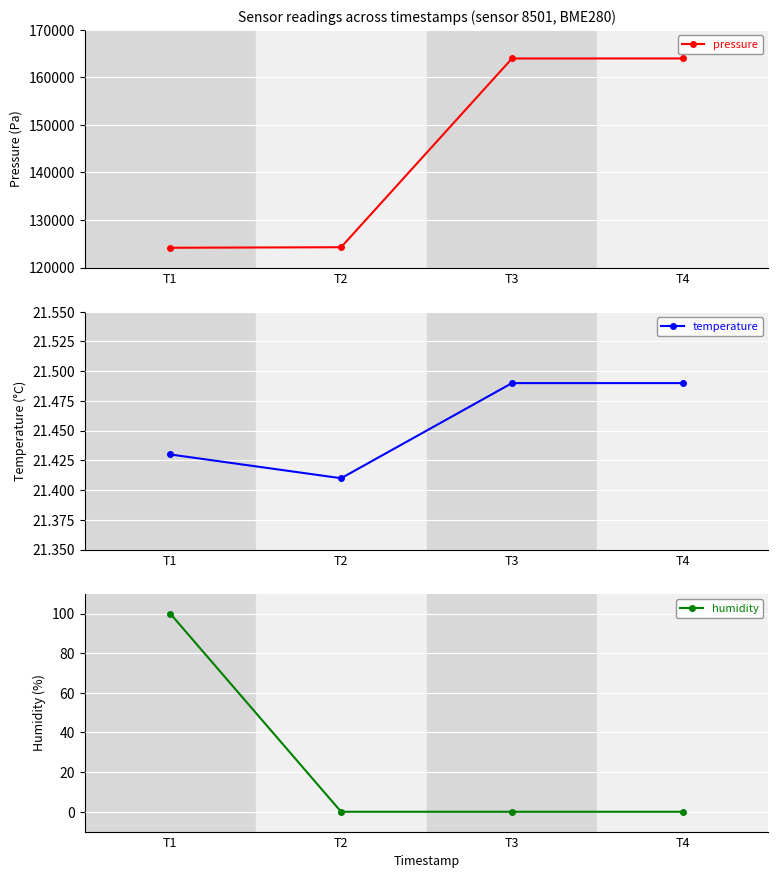

Rank the categories by temperature value from highest to lowest.

T3, T4, T1, T2